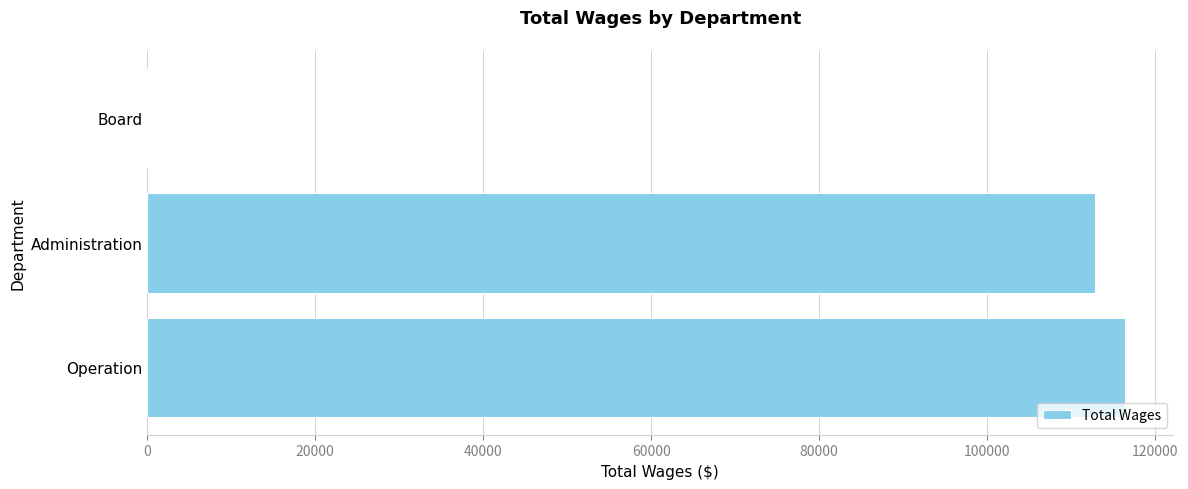

How many categories are shown in the chart?

3